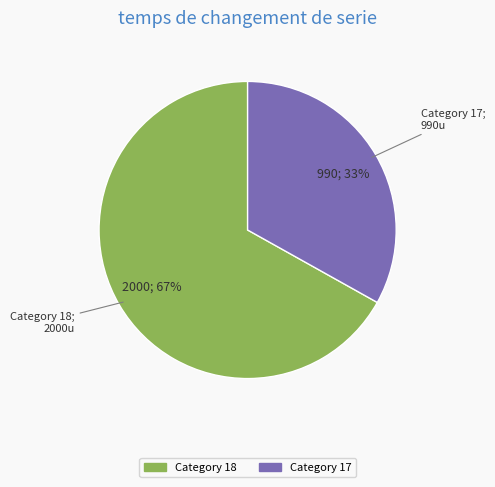

Is there any slice that represents more than half of the pie?

Yes